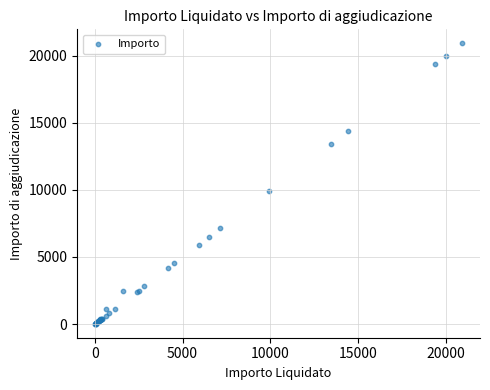

What Y value in the scatter plot is closest to 10469?

9929.3